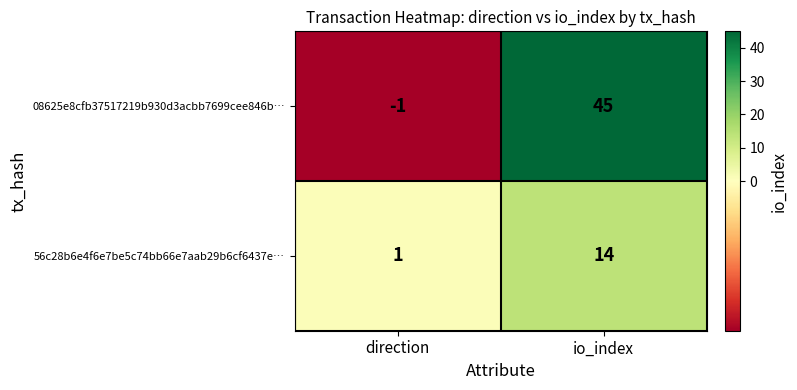

What is the difference between the maximum and minimum values in the 56c28b6e4f6e7be5c74bb66e7aab29b6cf6437e… series?

13